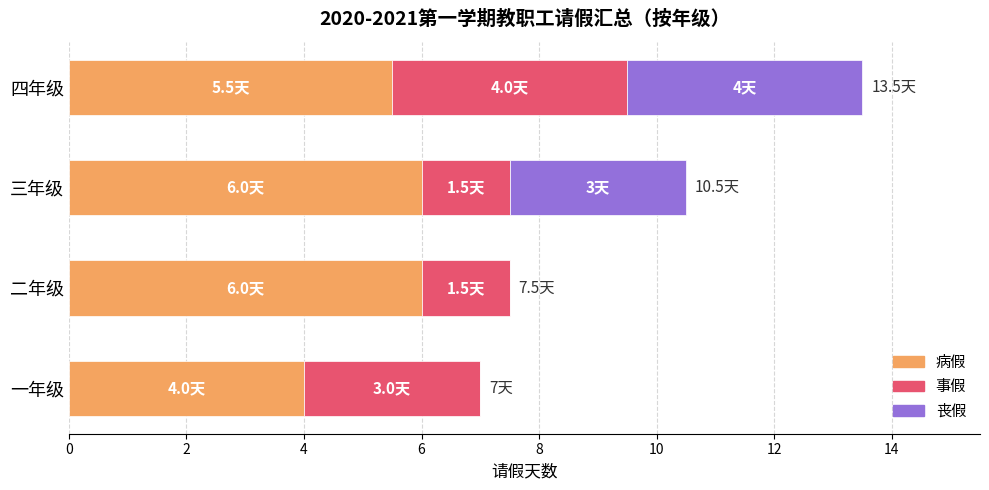

The value of 病假 at 一年级 is 4.0. True or false?

True